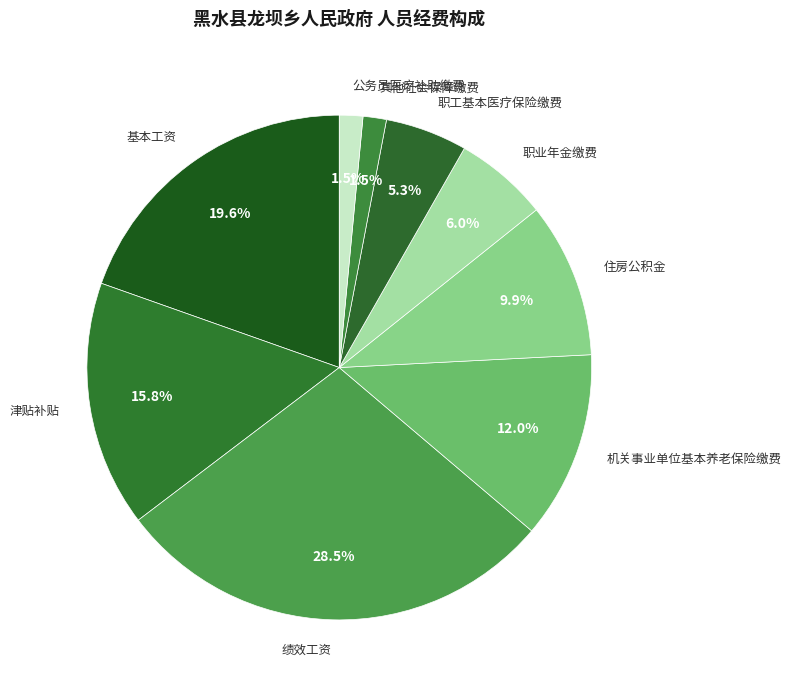

True or false: 职业年金缴费 accounts for 6% of the total.

True